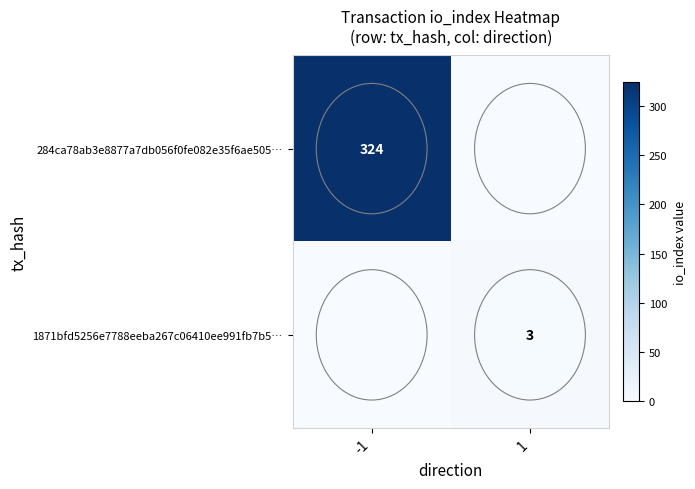

The 1871bfd5256e7788eeba267c06410ee991fb7b5… series shows 4 at 1. True or false?

False